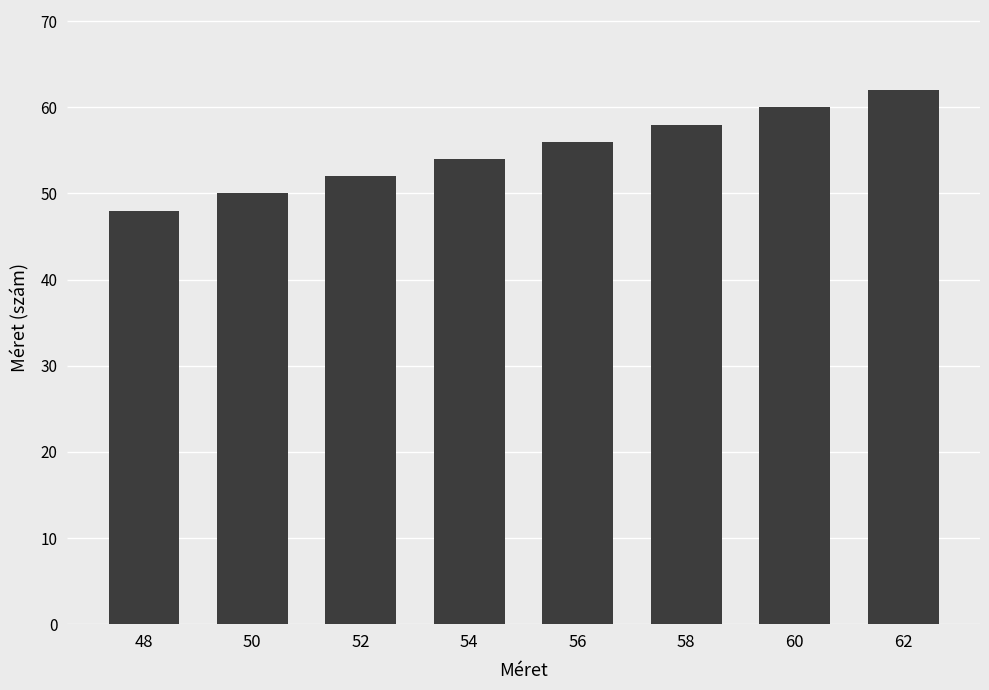

What is the difference between the values at 62 and 52?

10